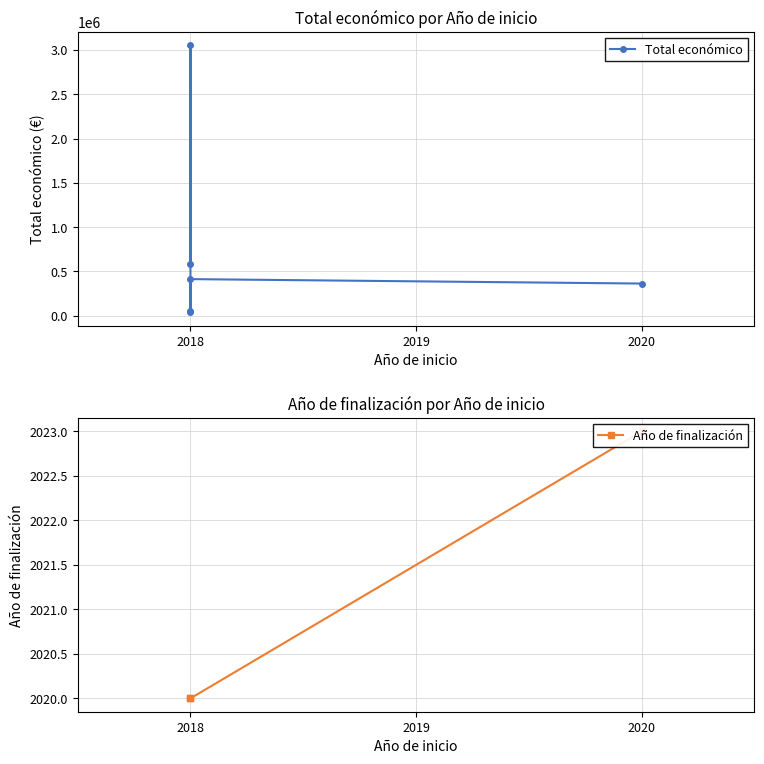

In Total económico, how many points are higher than both neighbors (excluding endpoints)?

1